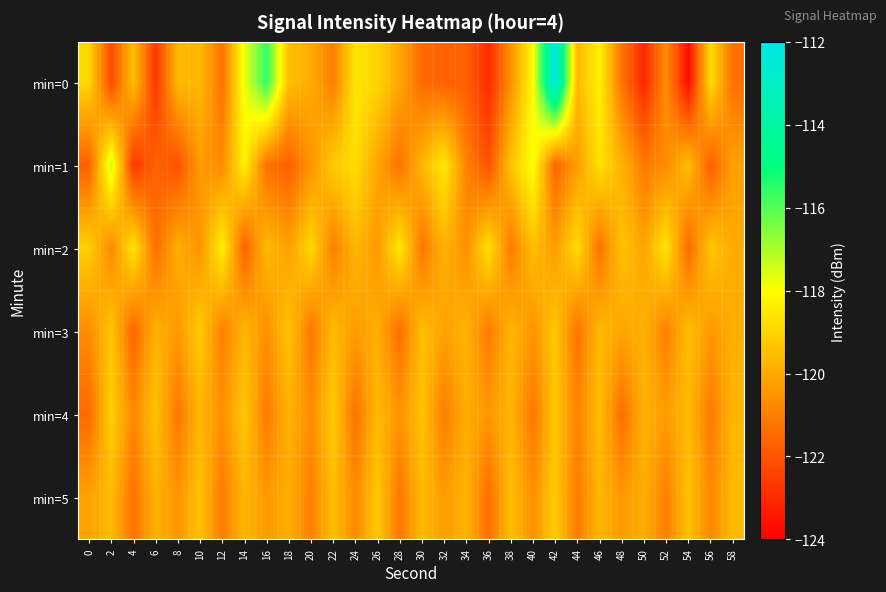

At which category is the sum across all series the highest?

42